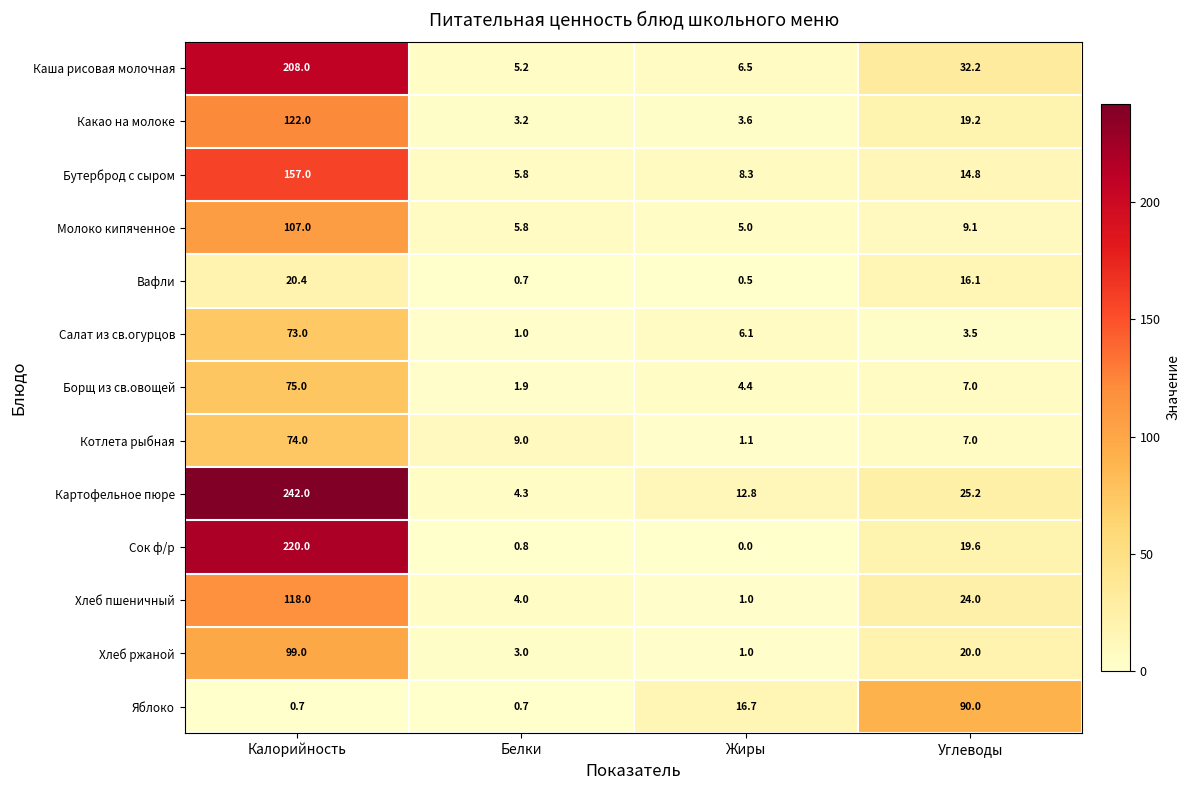

Which series changed the most between Белки and Углеводы?

Яблоко